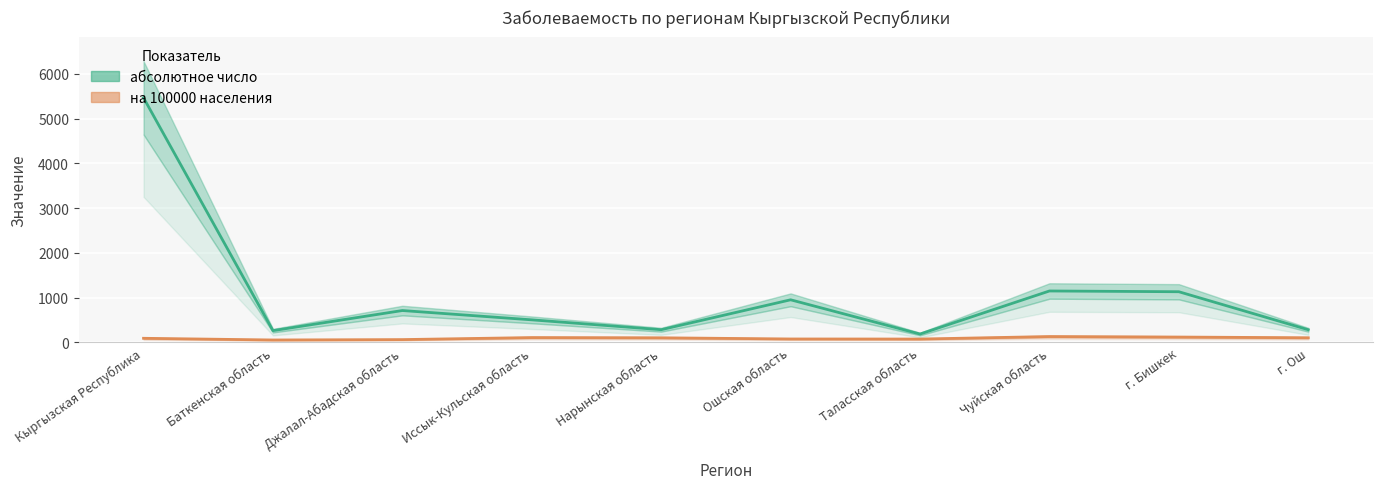

Where does the на 100000 населения series first go above 102?

Иссык-Кульская область